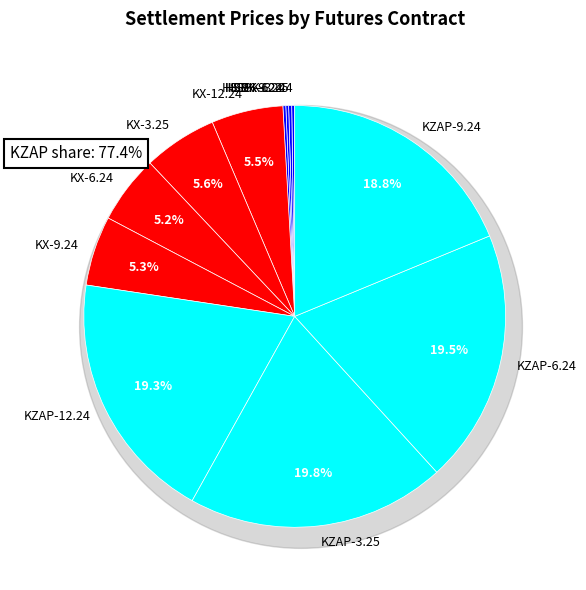

True or false: HSBK-3.25 accounts for 0% of the total.

True